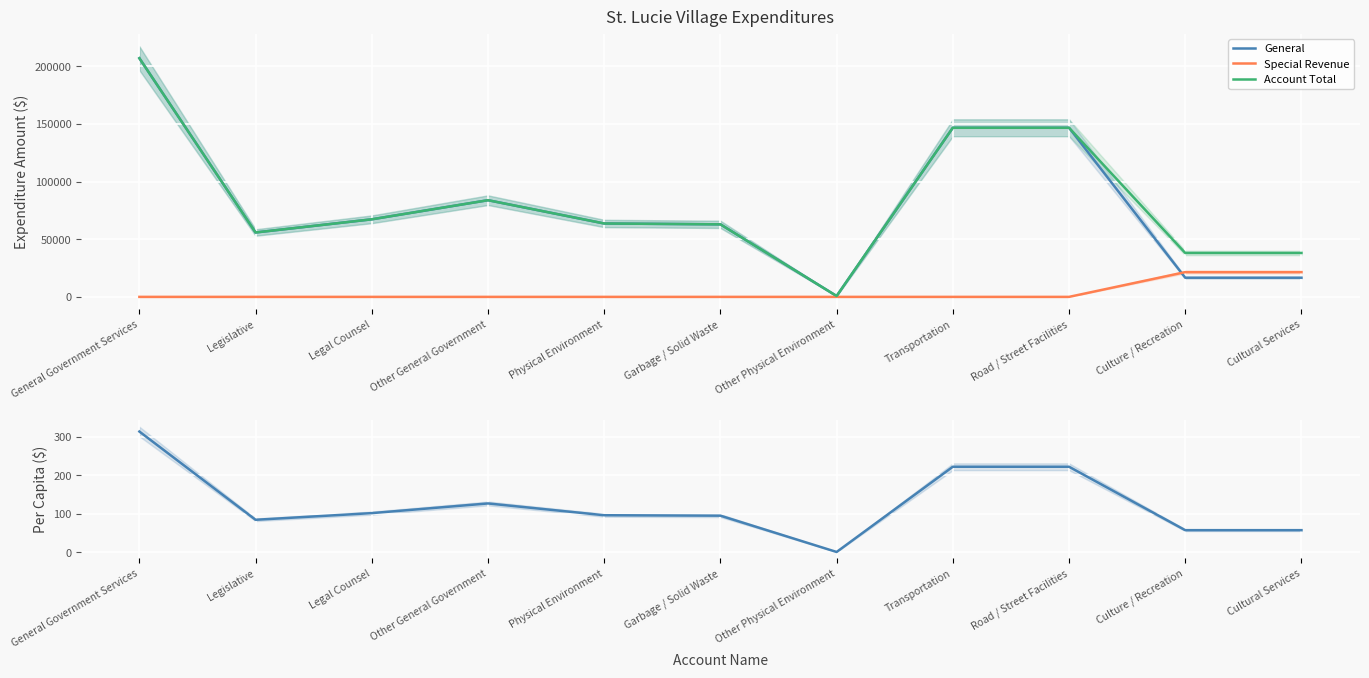

The General series shows 102891.4 at Legal Counsel. True or false?

False